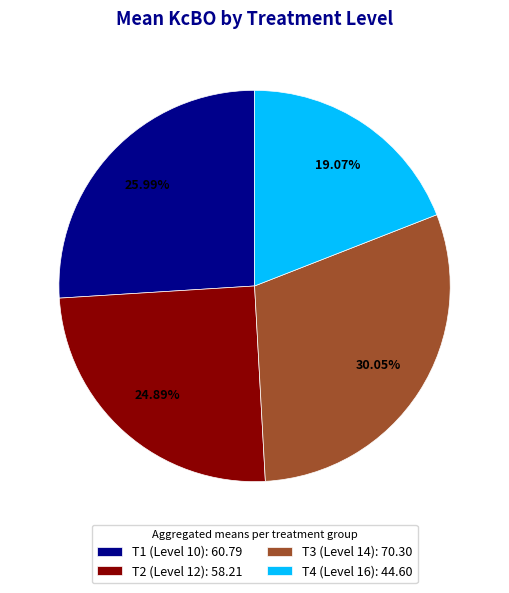

Between T2 (Level 12): 58.21 and T3 (Level 14): 70.30, which is larger?

T3 (Level 14): 70.30